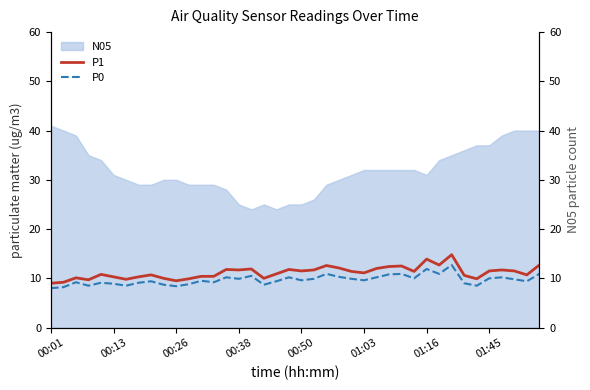

True or false: P0 and P1 intersect in this chart.

False